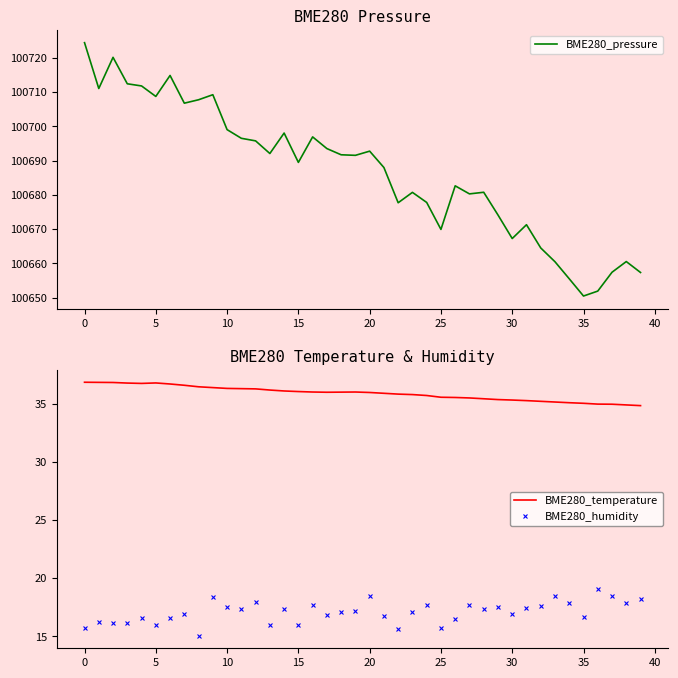

What is the label of the 16th point from the left?

15